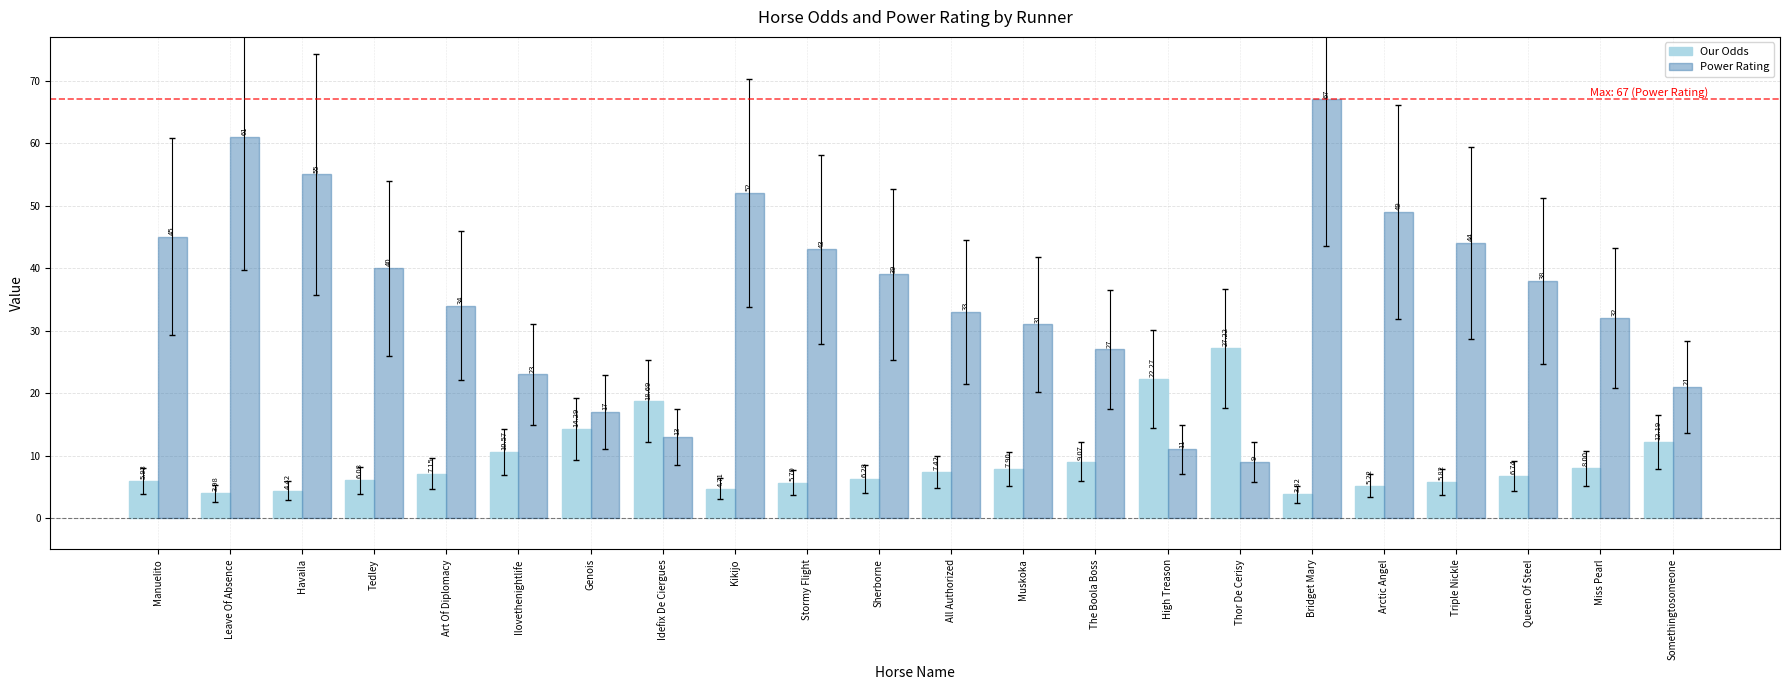

Rank the series by their average value, from lowest to highest.

Our Odds, Power Rating